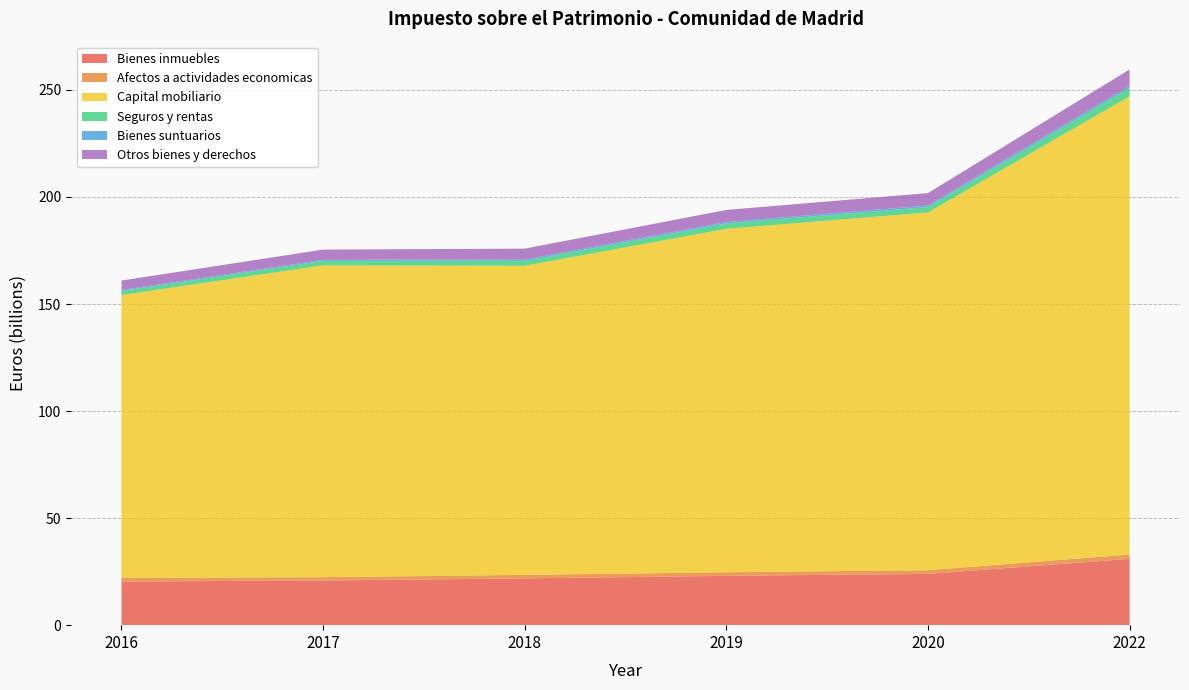

Reading left to right, transcribe all the data shown in this chart.

Bienes inmuebles: 2016=20387295261	2017=20872278848	2018=21842259760	2019=23047825175	2020=23947012204	2022=30973376723
Afectos a actividades economicas: 2016=1708889947	2017=1558372178	2018=1646946106	2019=1662351587	2020=1731450197	2022=2034195080
Capital mobiliario: 2016=132107543180	2017=145632492261	2018=144361790224	2019=160421134955	2020=167089211122	2022=214024184259
Seguros y rentas: 2016=1890523333	2017=2059689061	2018=2282286726	2019=2519043525	2020=2522374969	2022=3891531157
Bienes suntuarios: 2016=481806393	2017=520003449	2018=628644934	2019=673733818	2020=747553213	2022=966958501
Otros bienes y derechos: 2016=4387344122	2017=4785035340	2018=5112947526	2019=5623671784	2020=5787622514	2022=7677323284